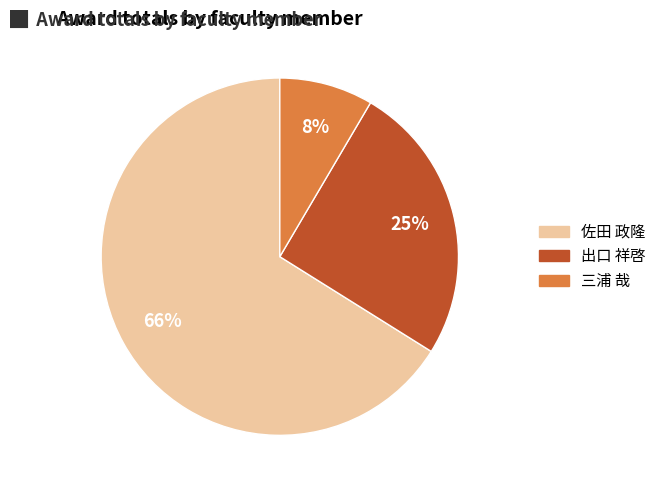

Count the number of slices in the pie.

3